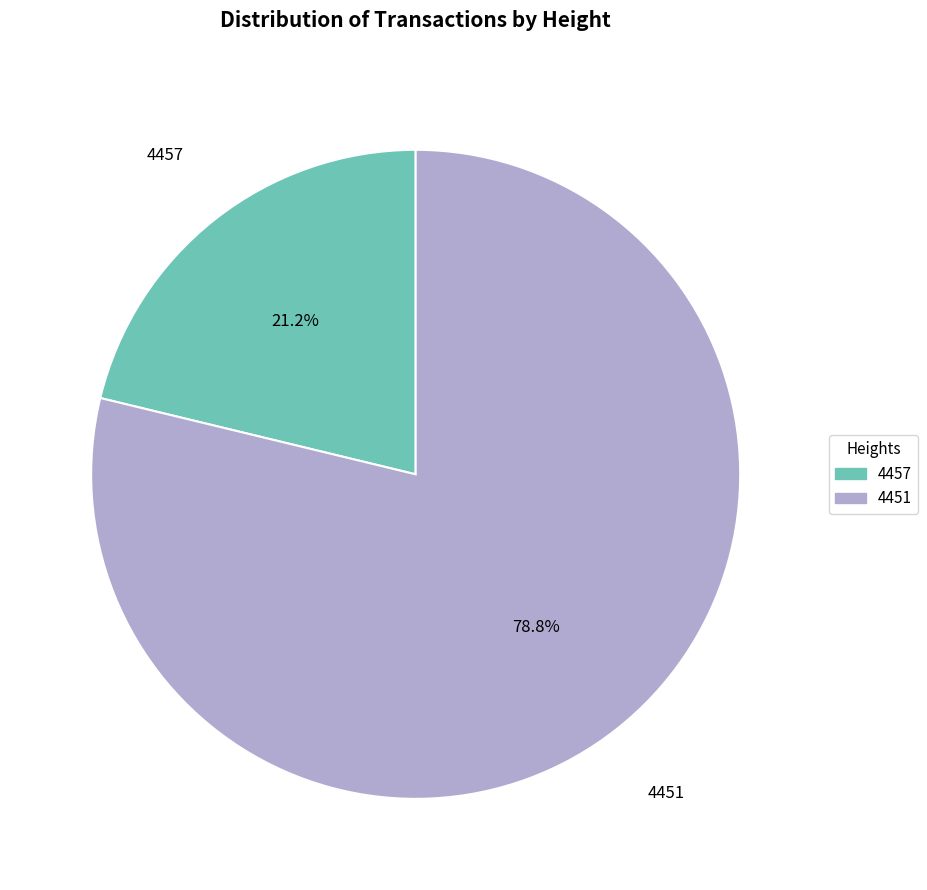

To the nearest percent, what is the combined percentage of 4451 and 4457?

100%